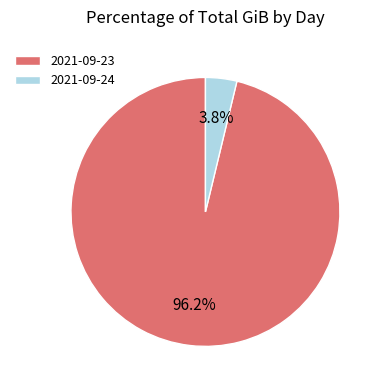

Count the number of slices in the pie.

2